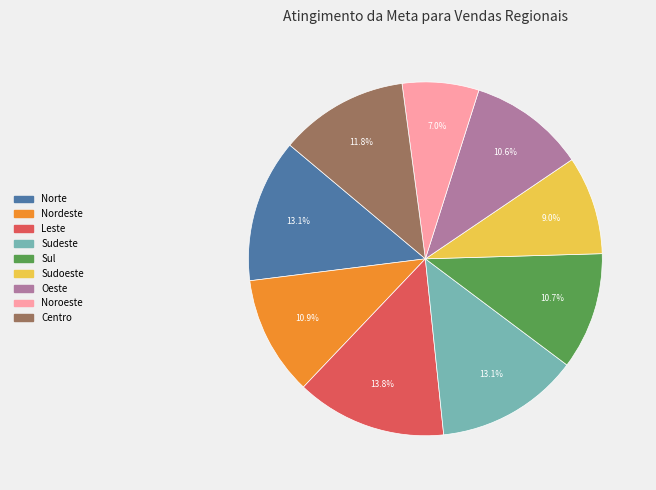

To the nearest percent, what percentage of the pie is Oeste?

11%